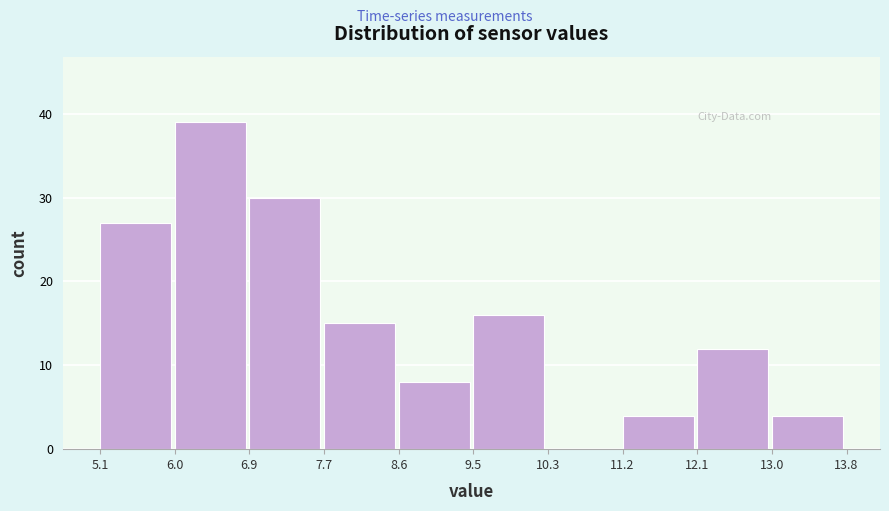

Which range on the x-axis has the tallest bar?

6.0 to 6.9